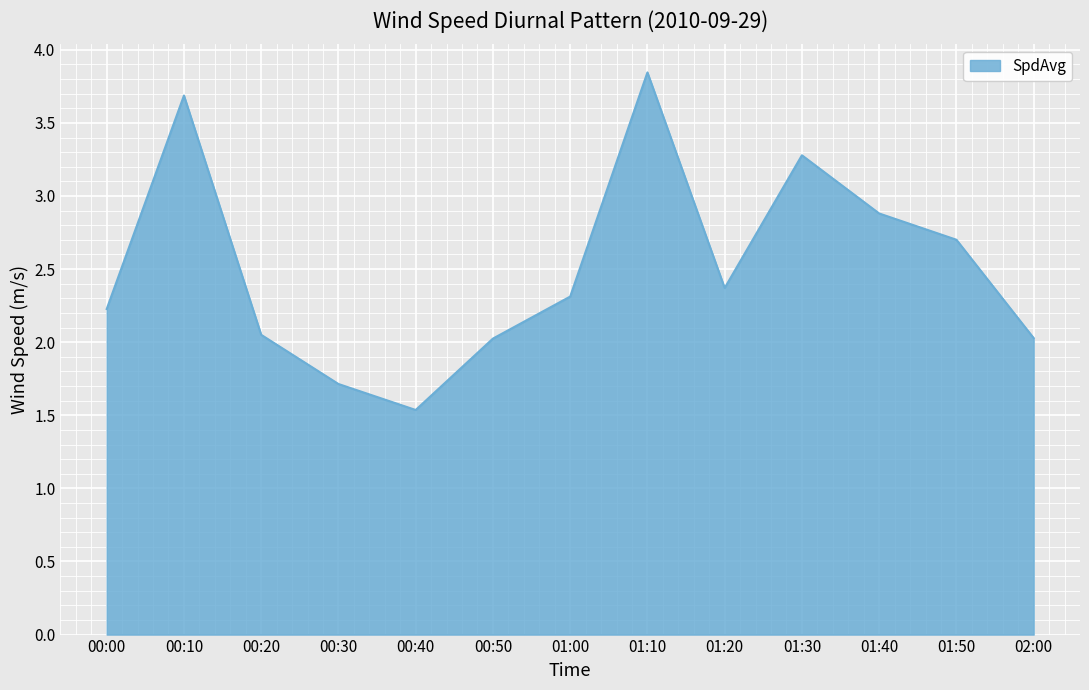

Which category has the lowest value across all series?

00:40